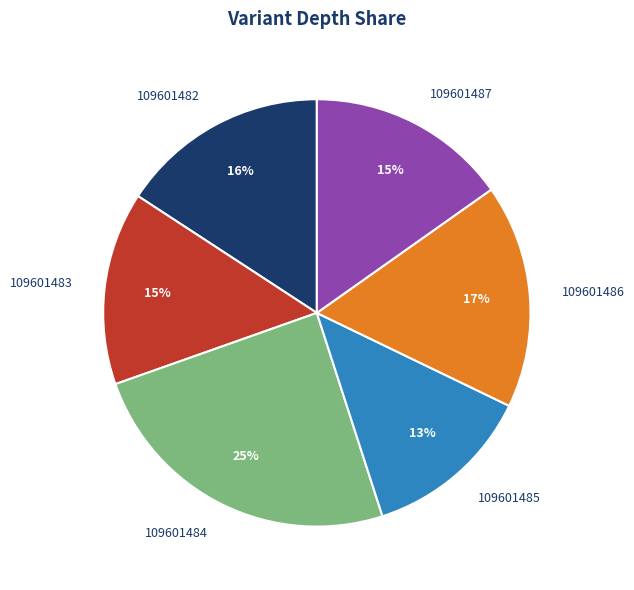

To the nearest percent, what percentage of the pie is 109601482?

16%